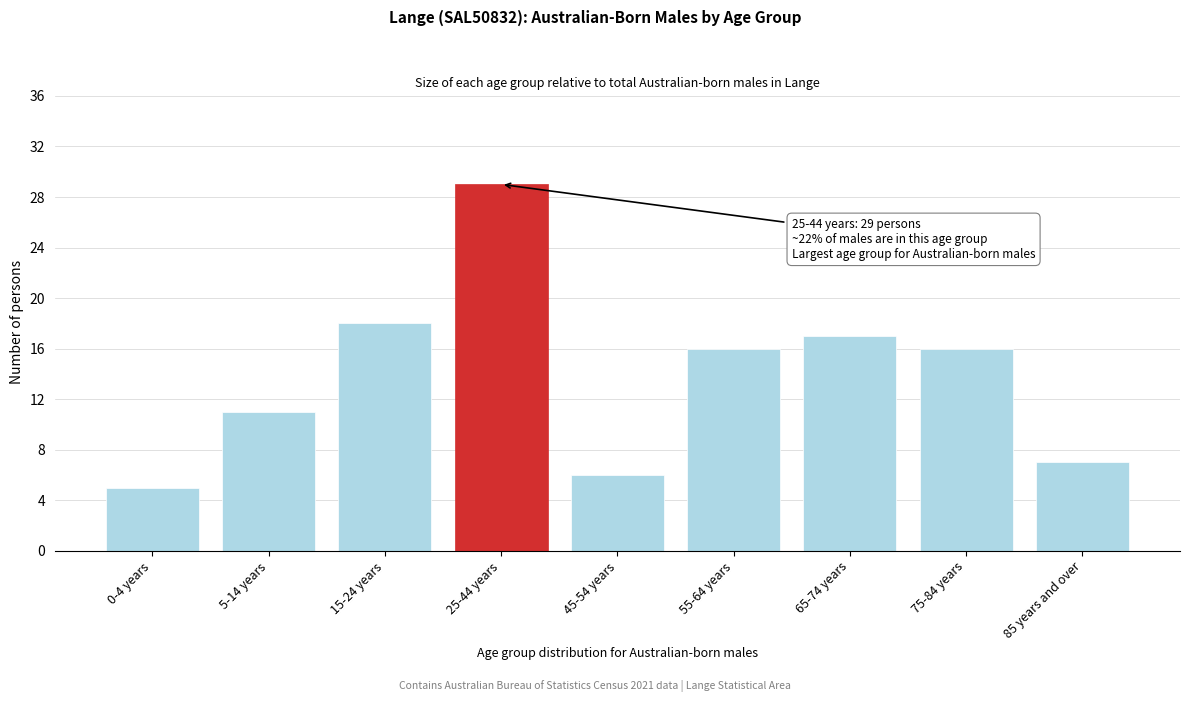

Reading left to right, extract all data points from this chart.

0-4 years=5	5-14 years=11	15-24 years=18	25-44 years=29	45-54 years=6	55-64 years=16	65-74 years=17	75-84 years=16	85 years and over=7